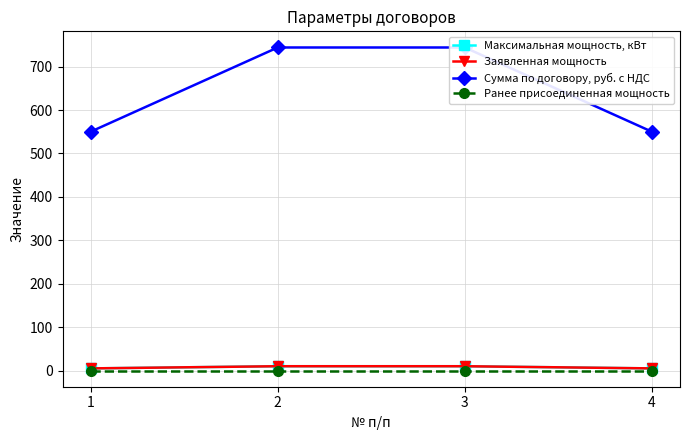

Rank the series by their maximum value, from lowest to highest.

Ранее присоединенная мощность, Максимальная мощность, кВт, Заявленная мощность, Сумма по договору, руб. с НДС